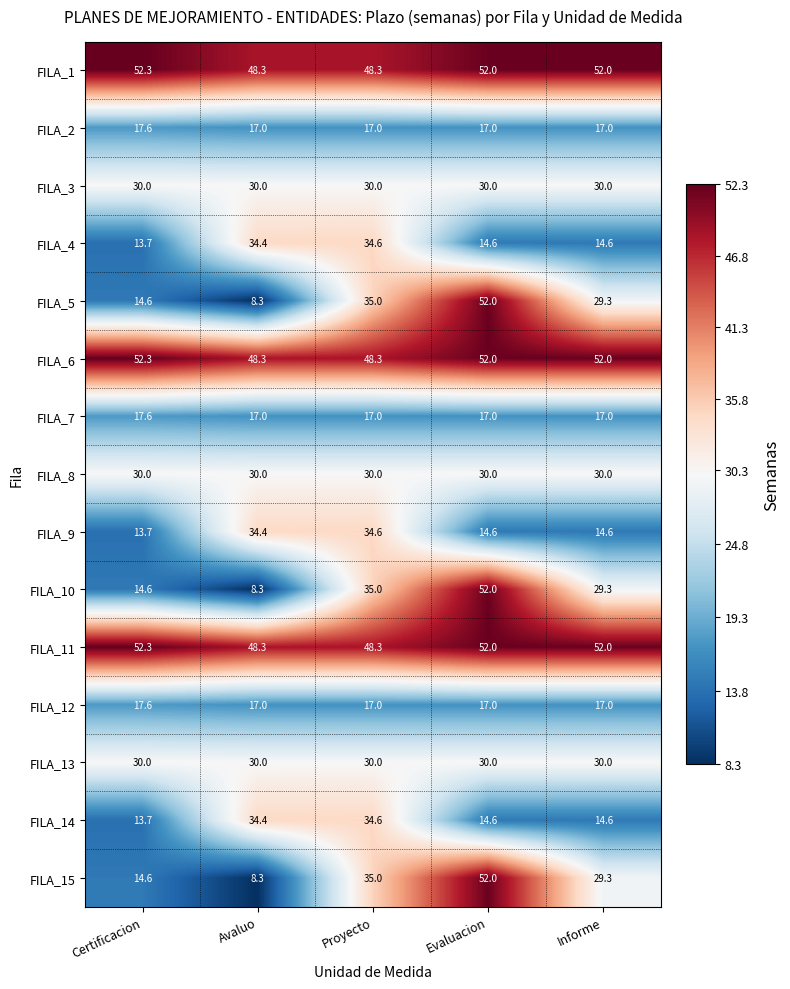

Which category has the lowest value in the FILA_9 series?

Certificacion